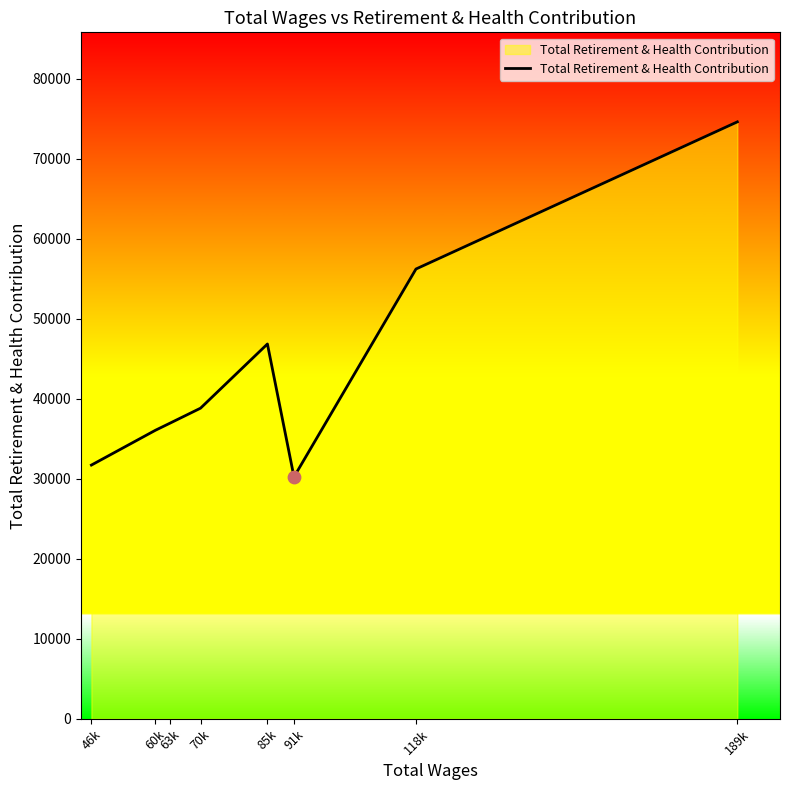

Between 85k and 63k, which is larger?

85k